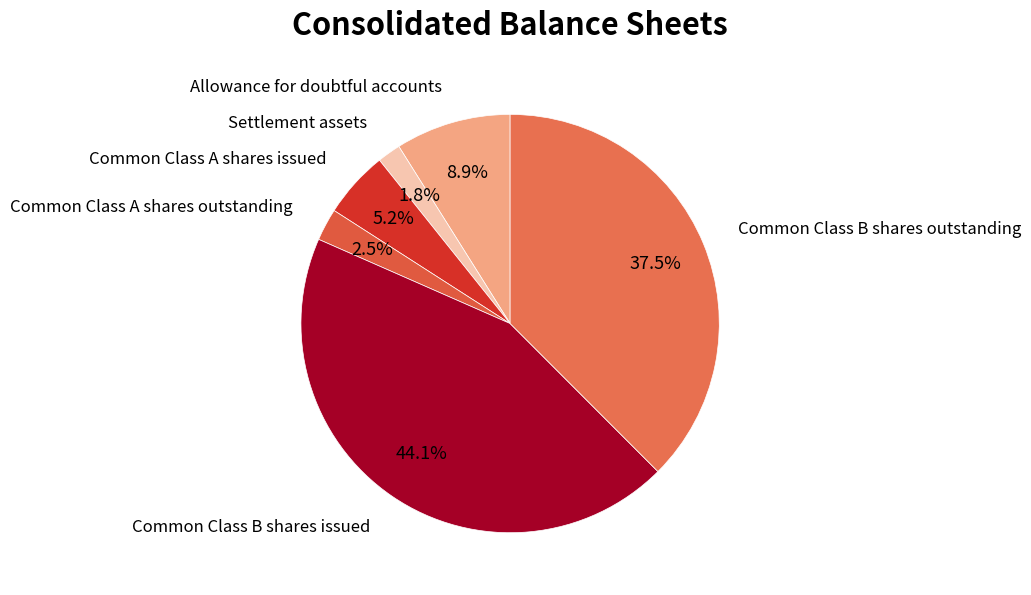

How many slices are in this pie chart?

6